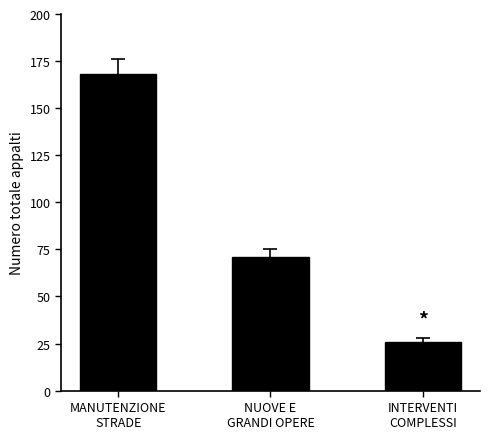

Between INTERVENTI
COMPLESSI and MANUTENZIONE
STRADE, which is larger?

MANUTENZIONE
STRADE